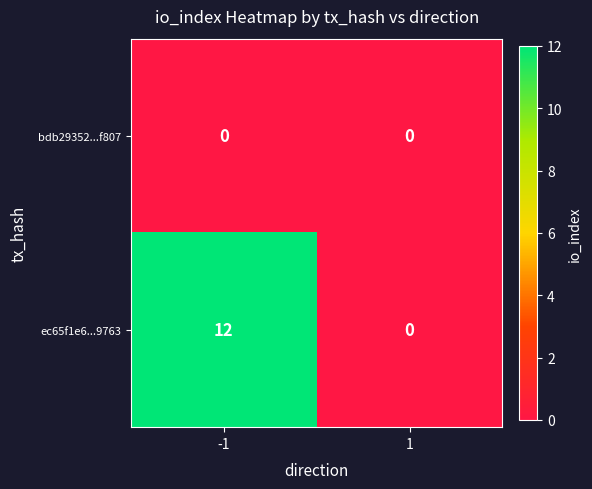

What is the total value across all series at -1?

12